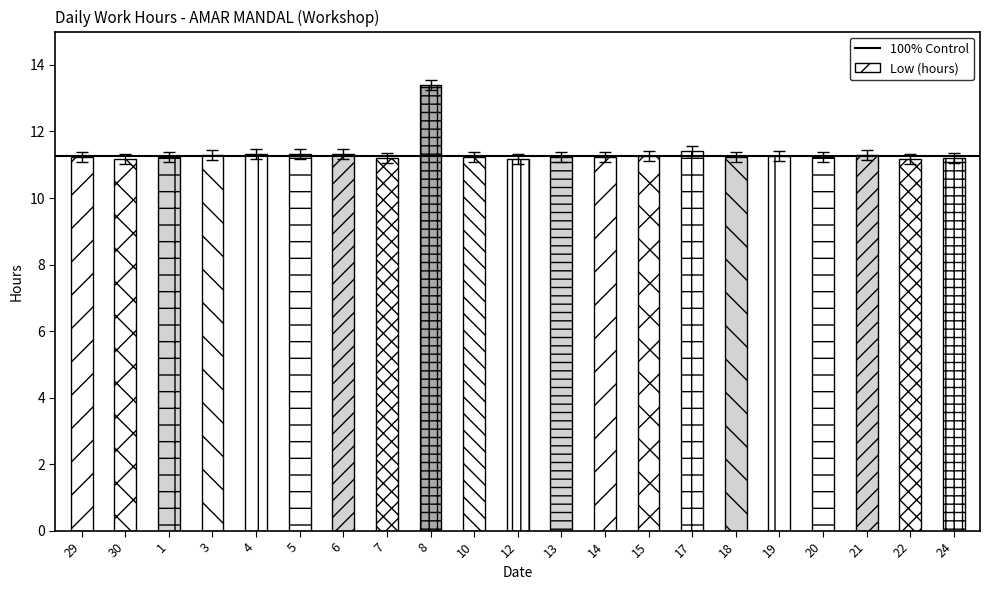

What is the sum of the values at 29 and 4?

22.2